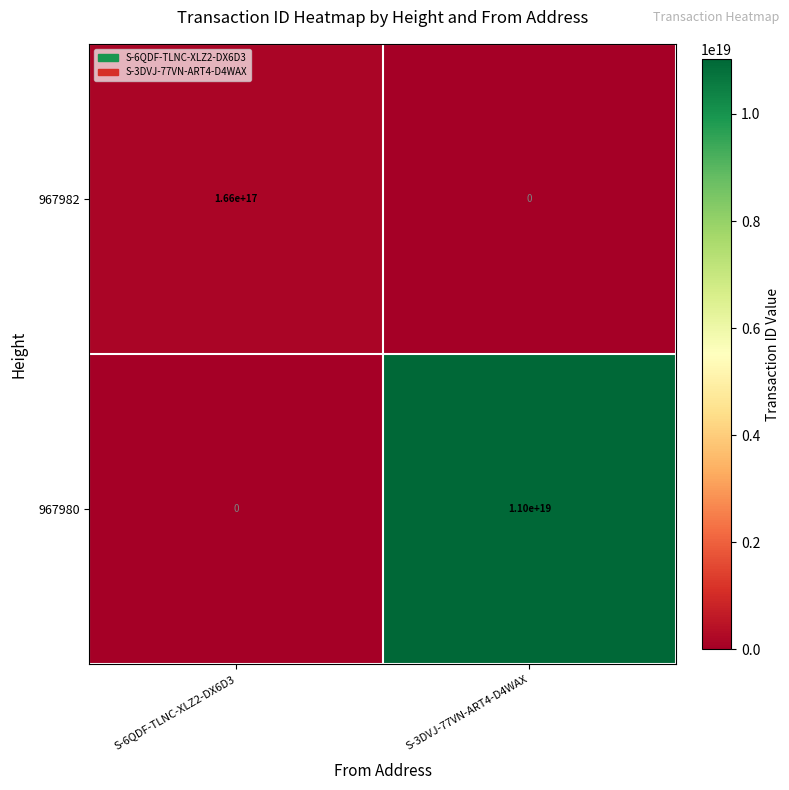

Which series has the widest spread of values?

967980